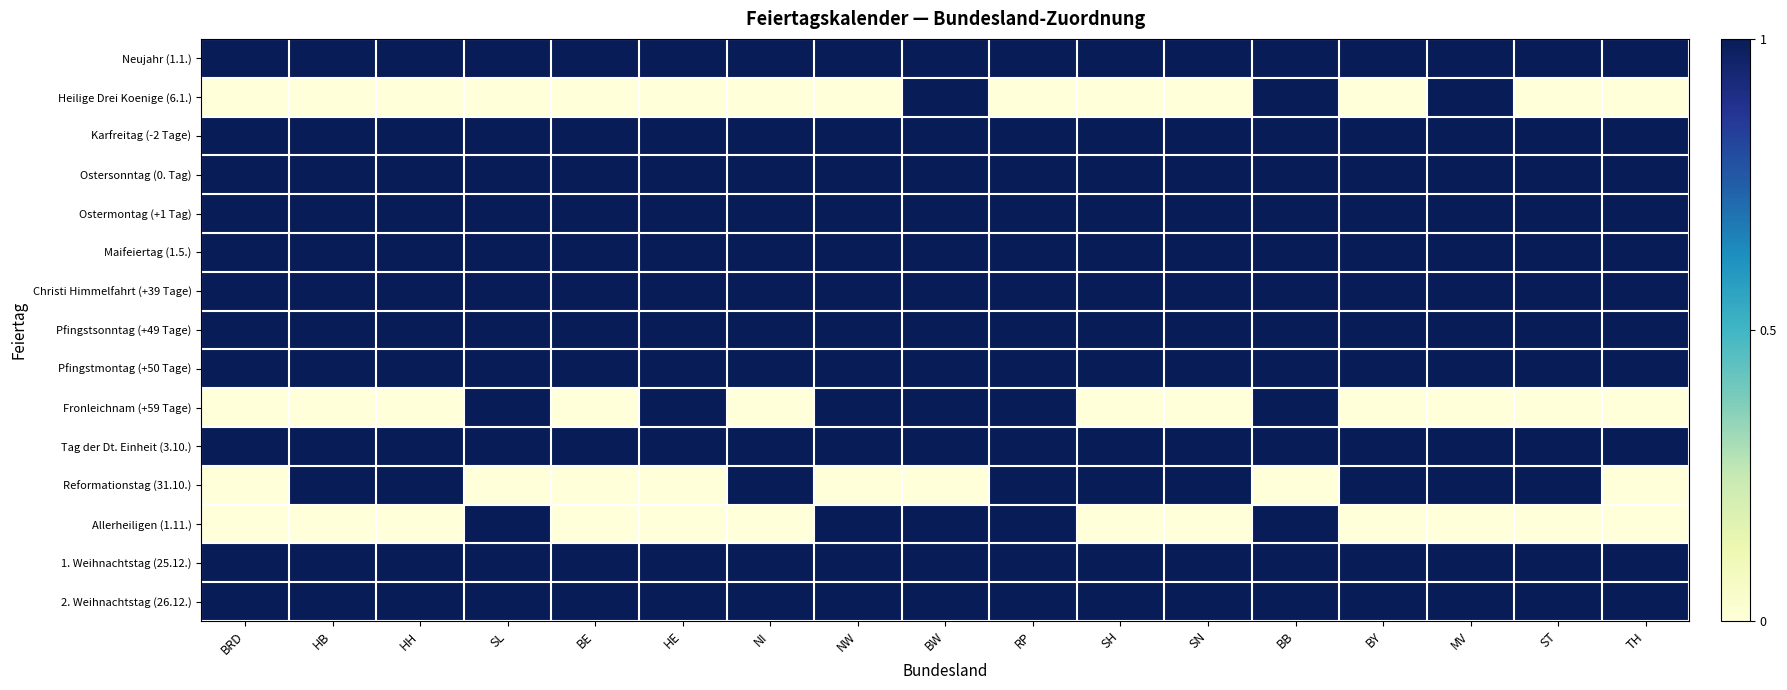

Which series has the largest total across all categories?

Neujahr (1.1.)